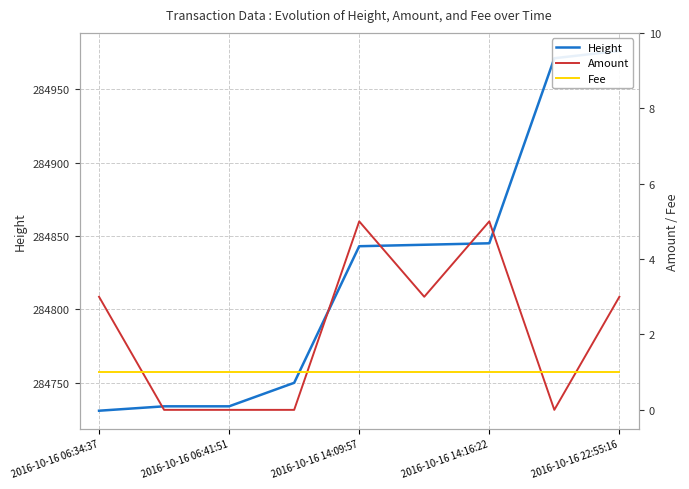

Is it true that Fee equals 0 at 5?

False